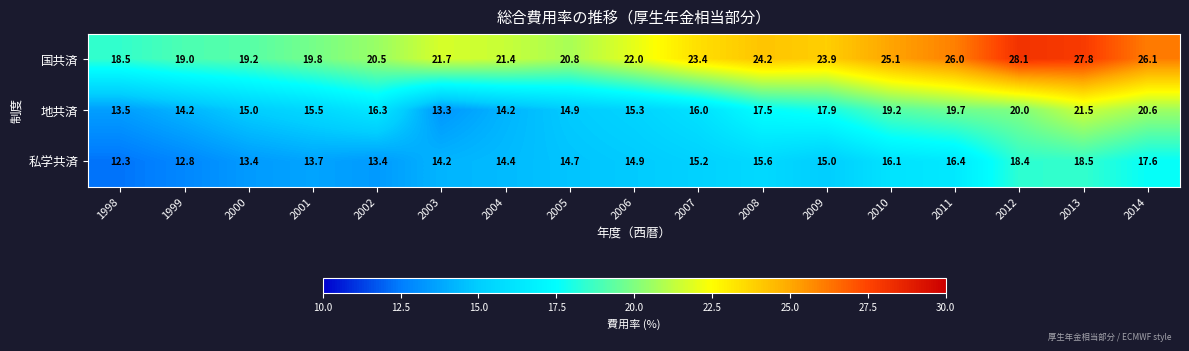

What is the spread (max minus min) of values at 2002?

7.1